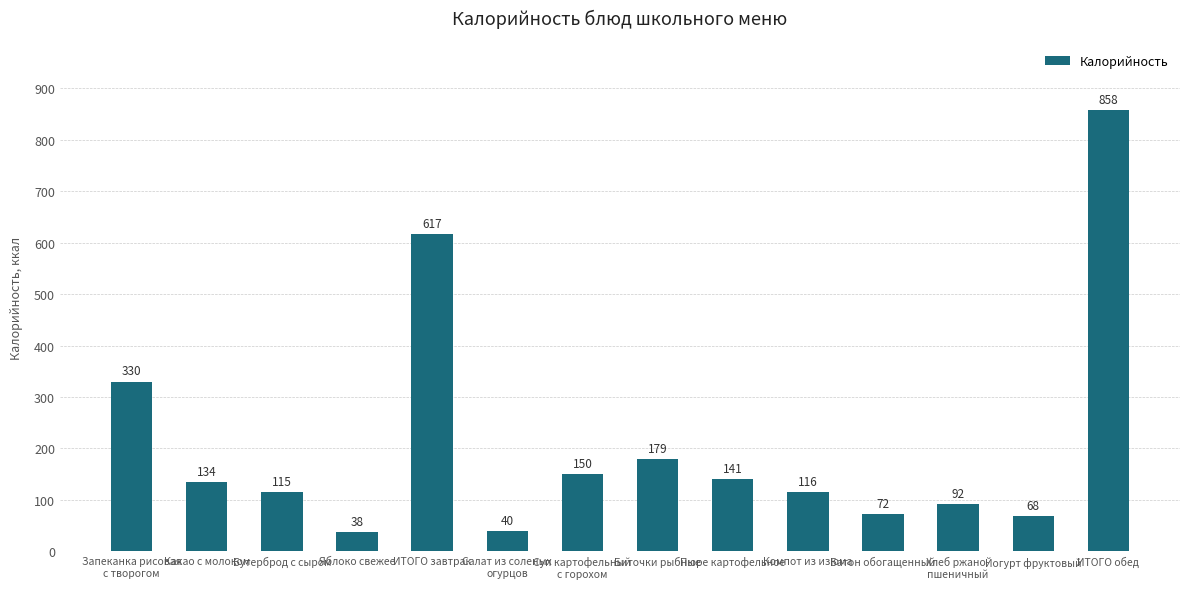

Reading left to right, list all the values displayed in this chart.

Запеканка рисовая
с творогом=330	Какао с молоком=134	Бутерброд с сыром=115	Яблоко свежее=38	ИТОГО завтрак=617	Салат из соленых
огурцов=40	Суп картофельный
с горохом=150	Биточки рыбные=179	Пюре картофельное=141	Компот из изюма=116	Батон обогащенный=72	Хлеб ржано-
пшеничный=92	Йогурт фруктовый=68	ИТОГО обед=858